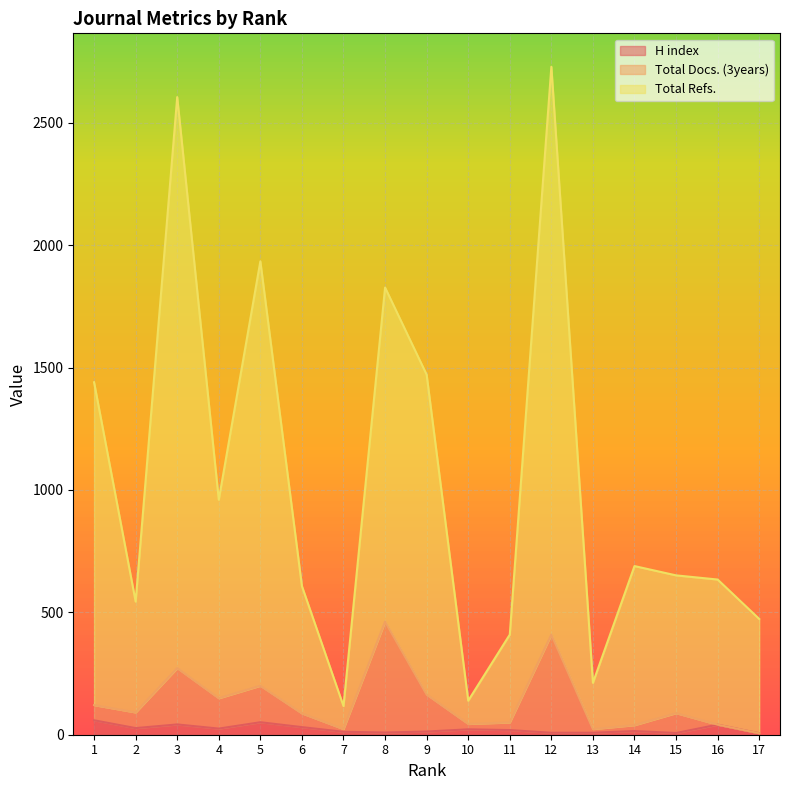

True or false: Total Docs. (3years) and H index cross at least once.

False